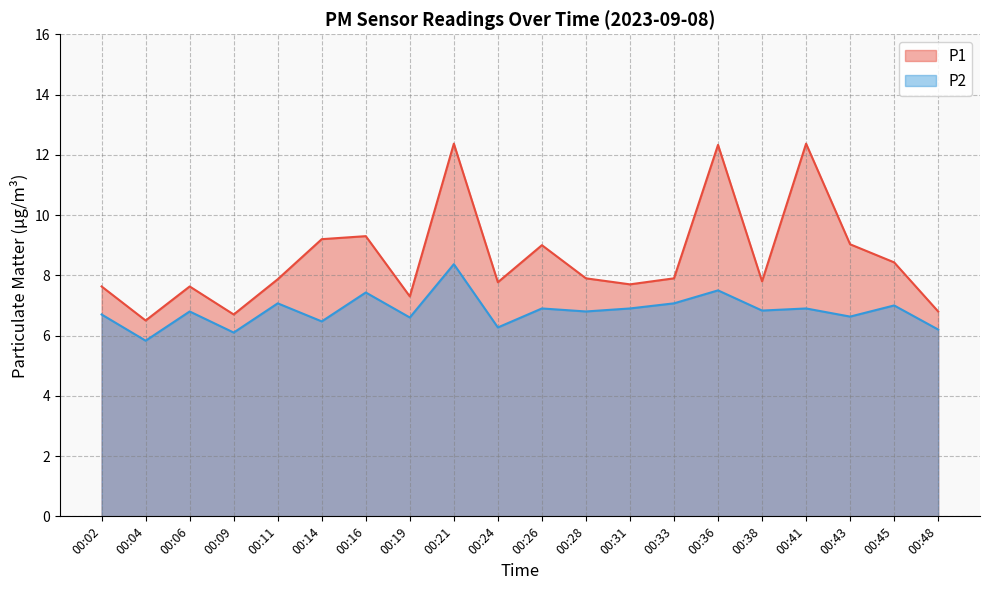

What is the spread (max minus min) of values at 00:26?

2.1